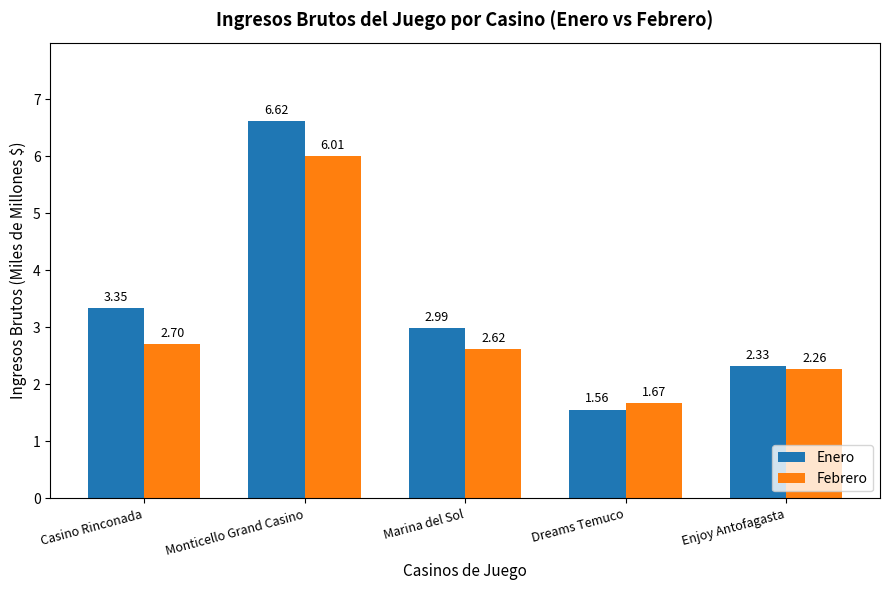

Which category has the lowest value in the Enero series?

Dreams Temuco